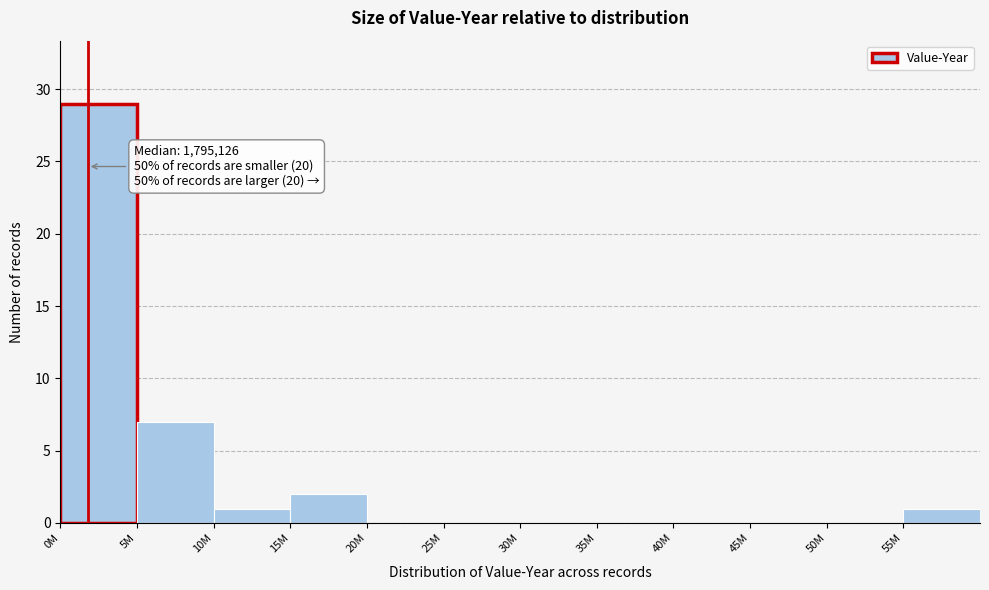

Reading left to right, list all the values displayed in this chart.

0M=29	5M=7	10M=1	15M=2	20M=0	25M=0	30M=0	35M=0	40M=0	45M=0	50M=0	55M=1